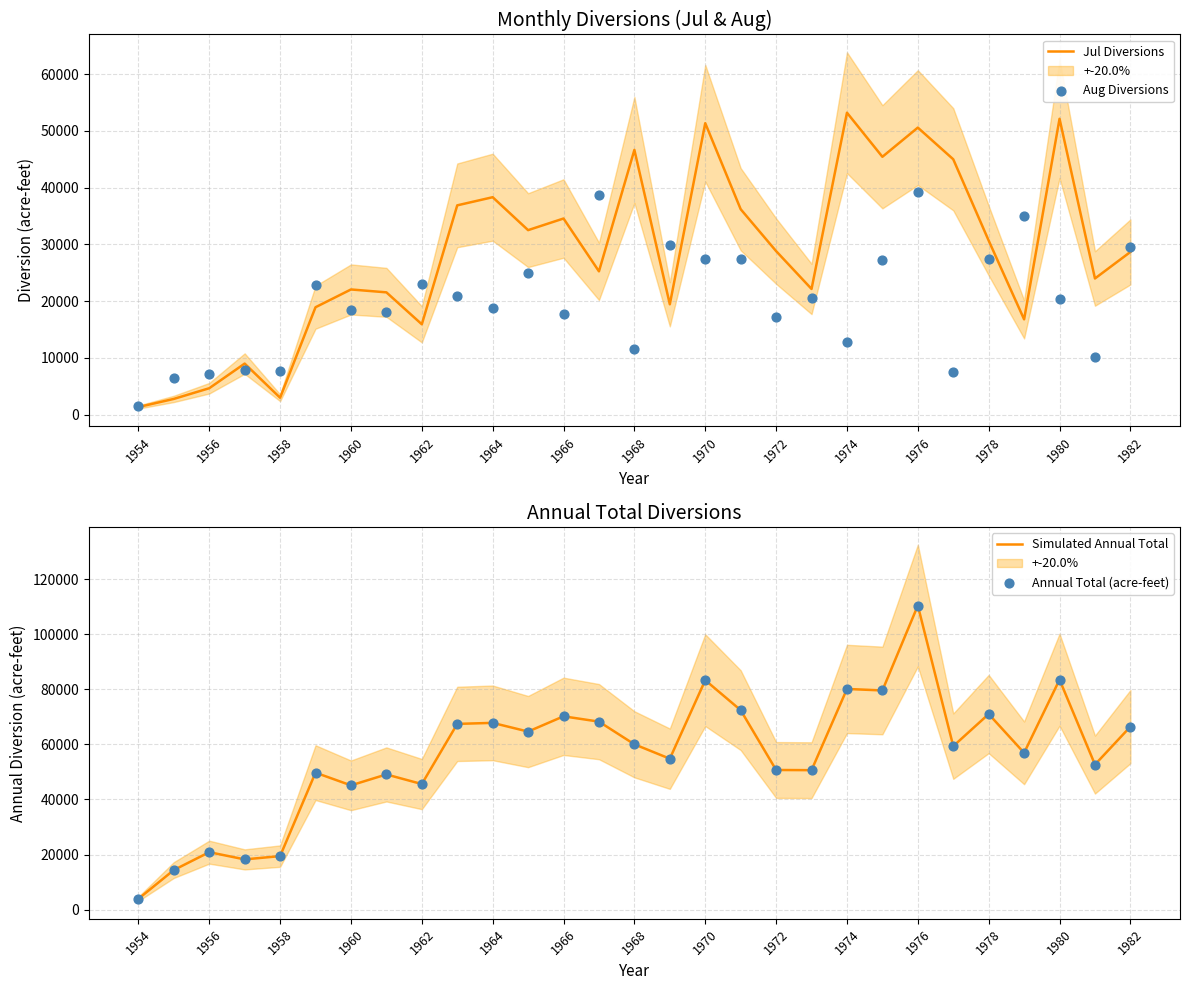

Is it true that Jul Diversions equals 51024 at 1966?

False